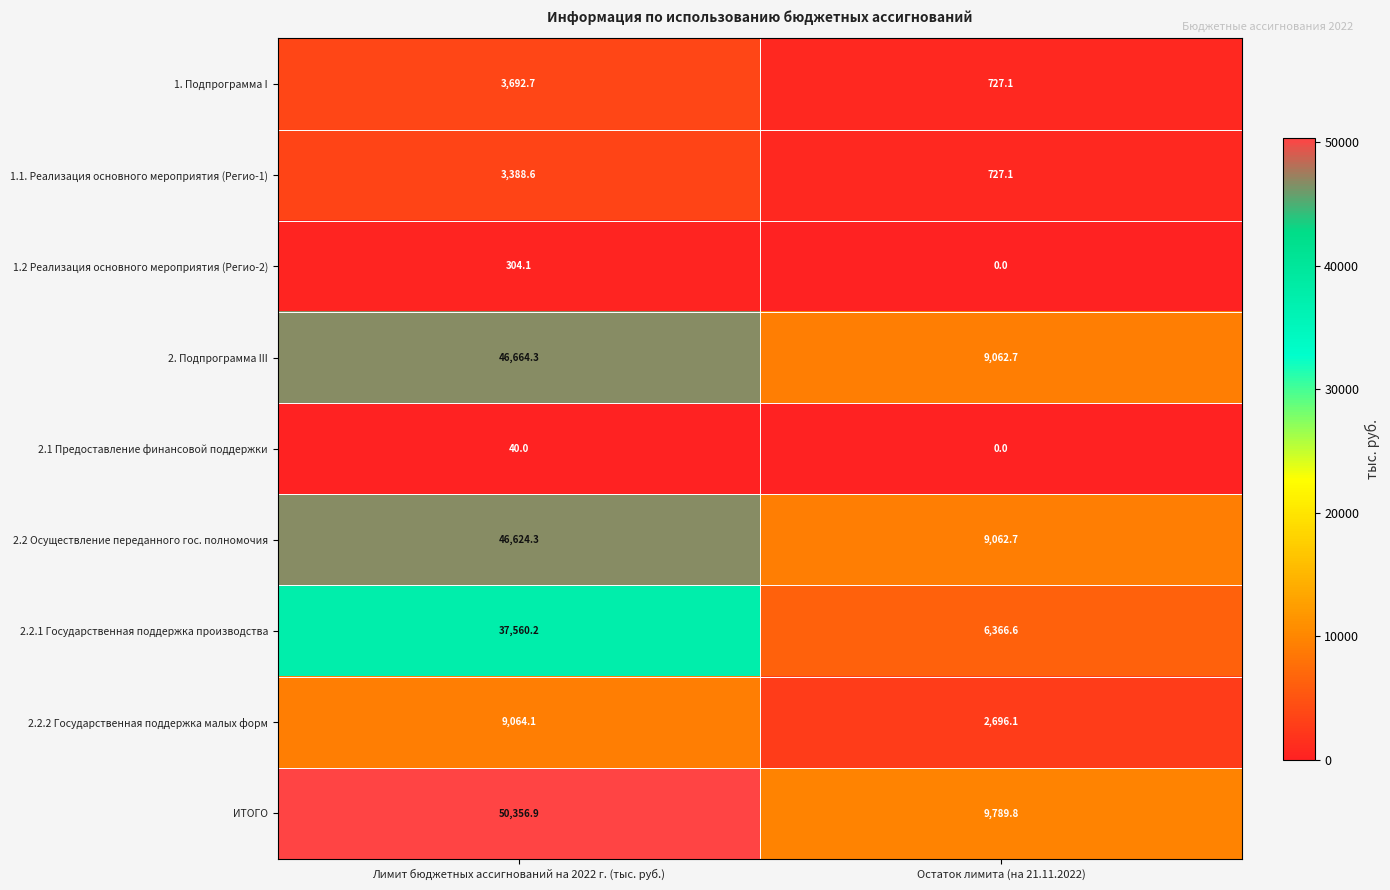

What is the approximate value of 2. Подпрограмма III at Лимит бюджетных ассигнований на 2022 г. (тыс. руб.)?

46664.3